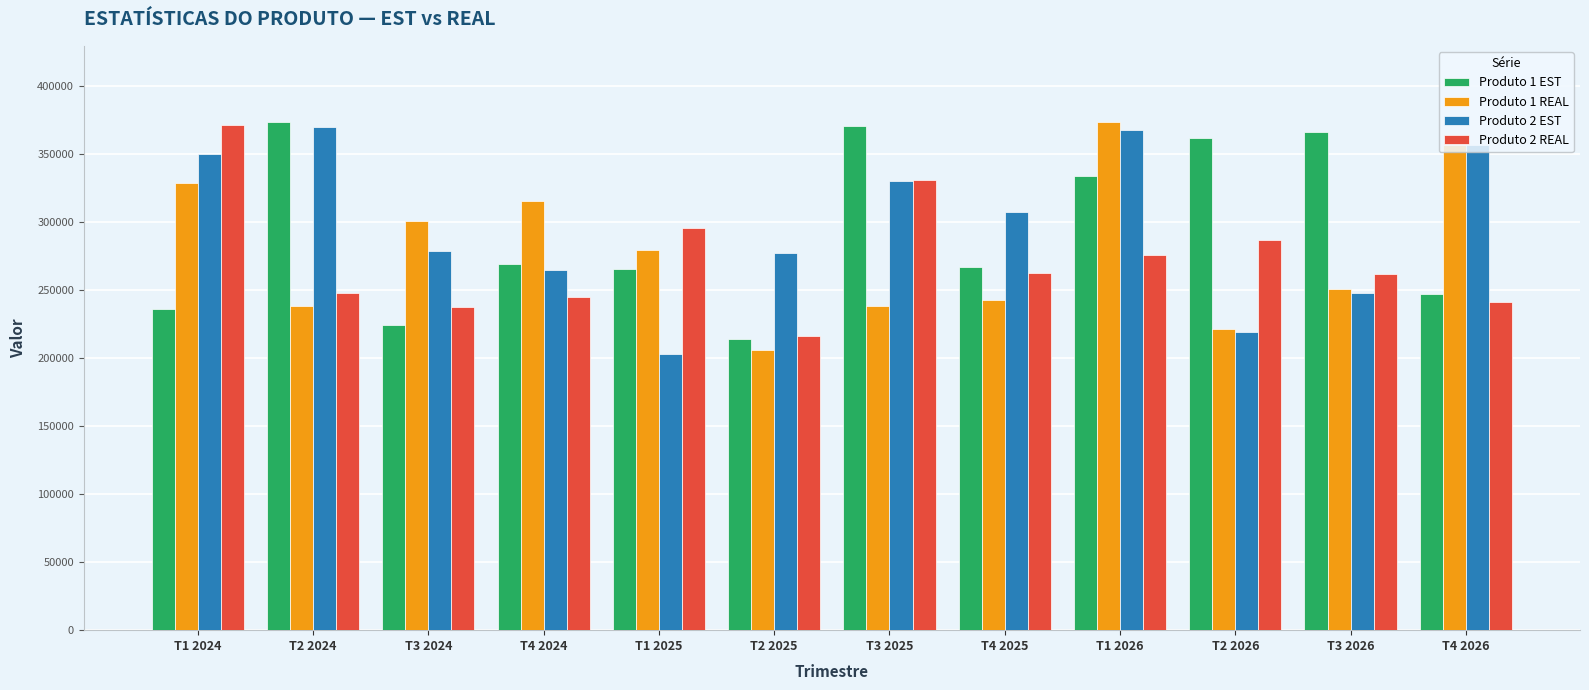

At which category is the sum across all series the highest?

T1 2026